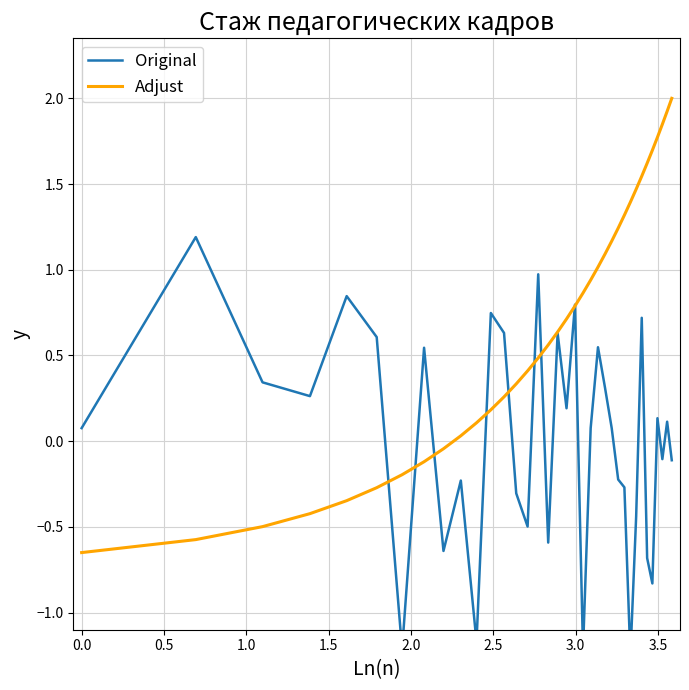

What is the maximum value for Adjust?

2.0